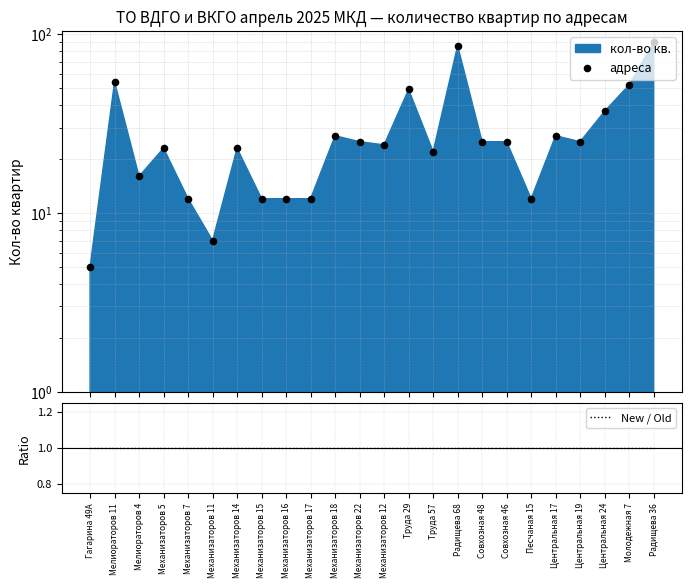

Which series reaches the maximum Y coordinate?

адреса